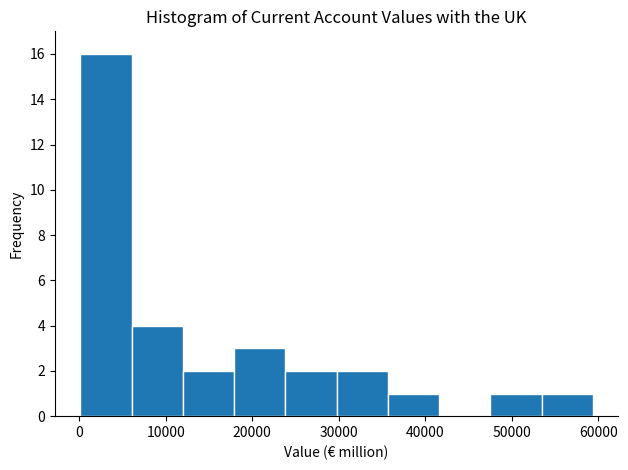

Over which range of the x-axis is the bar tallest?

0 to 6000